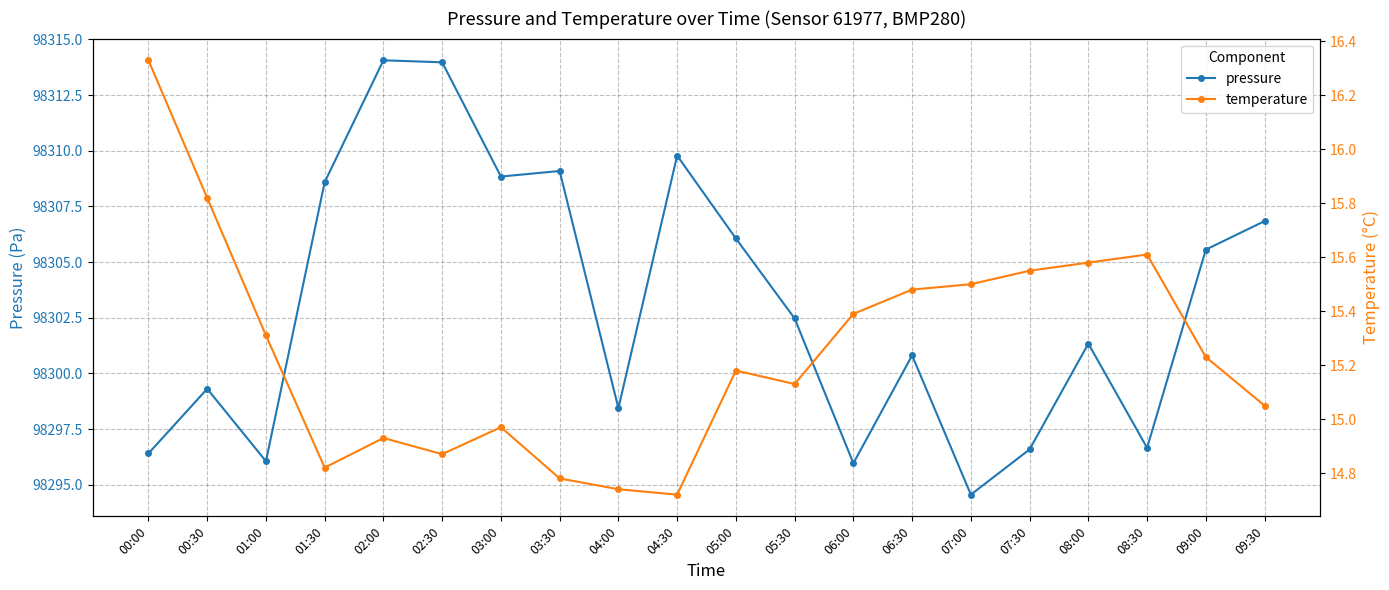

Which series has the widest spread of values?

pressure